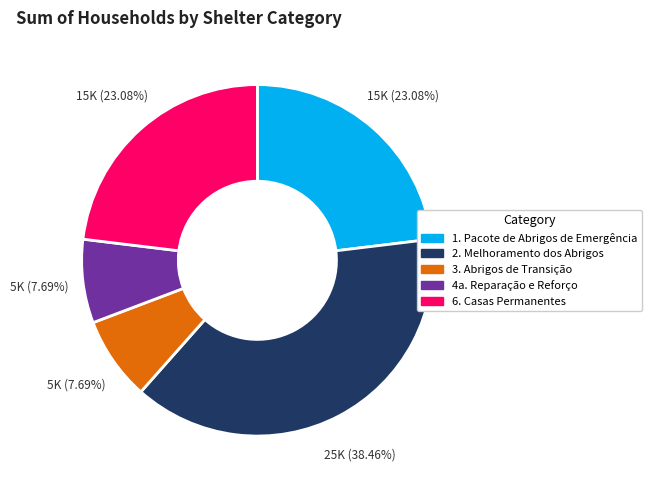

How many segments does this pie chart have?

5